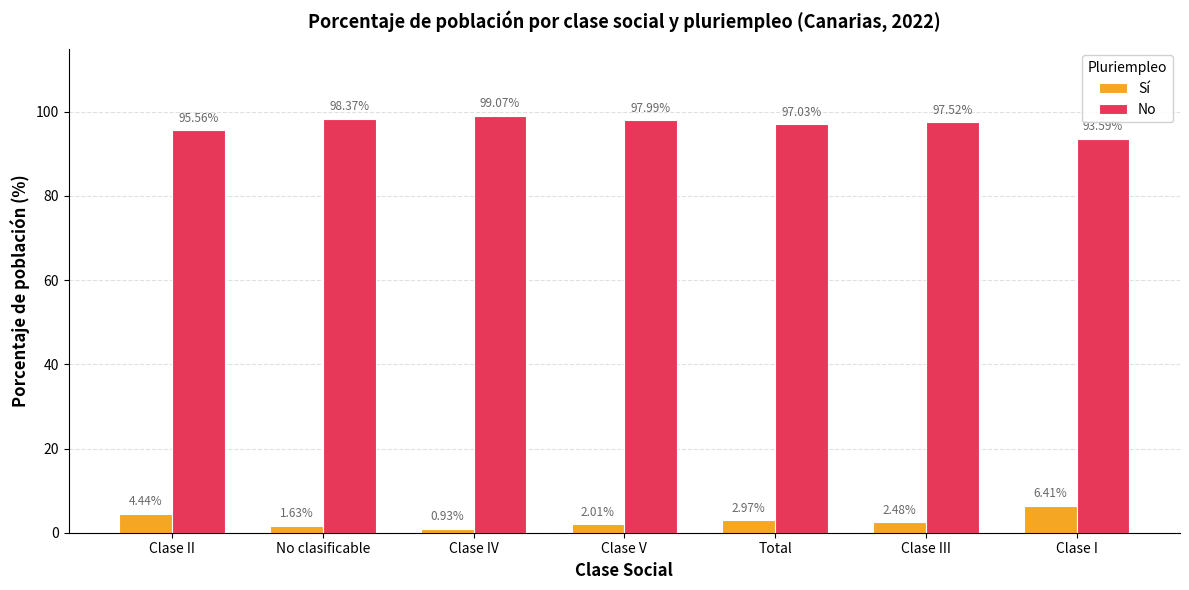

How many values in the Sí series exceed 2?

5